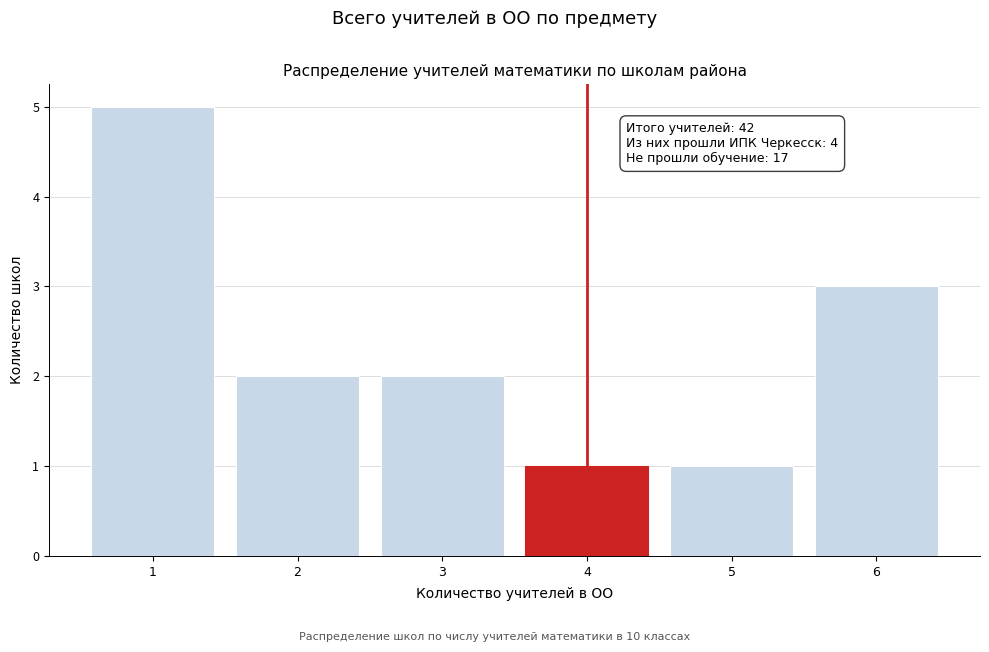

Over which range of the x-axis is the bar tallest?

0.5 to 1.5